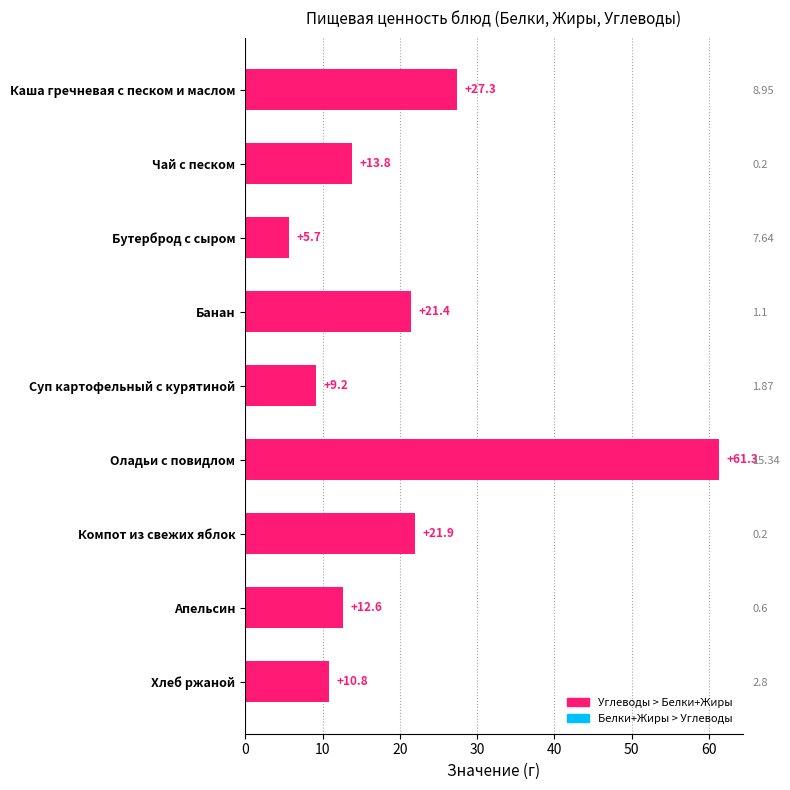

The chart shows a value of 13.8 at Суп картофельный с курятиной. True or false?

False